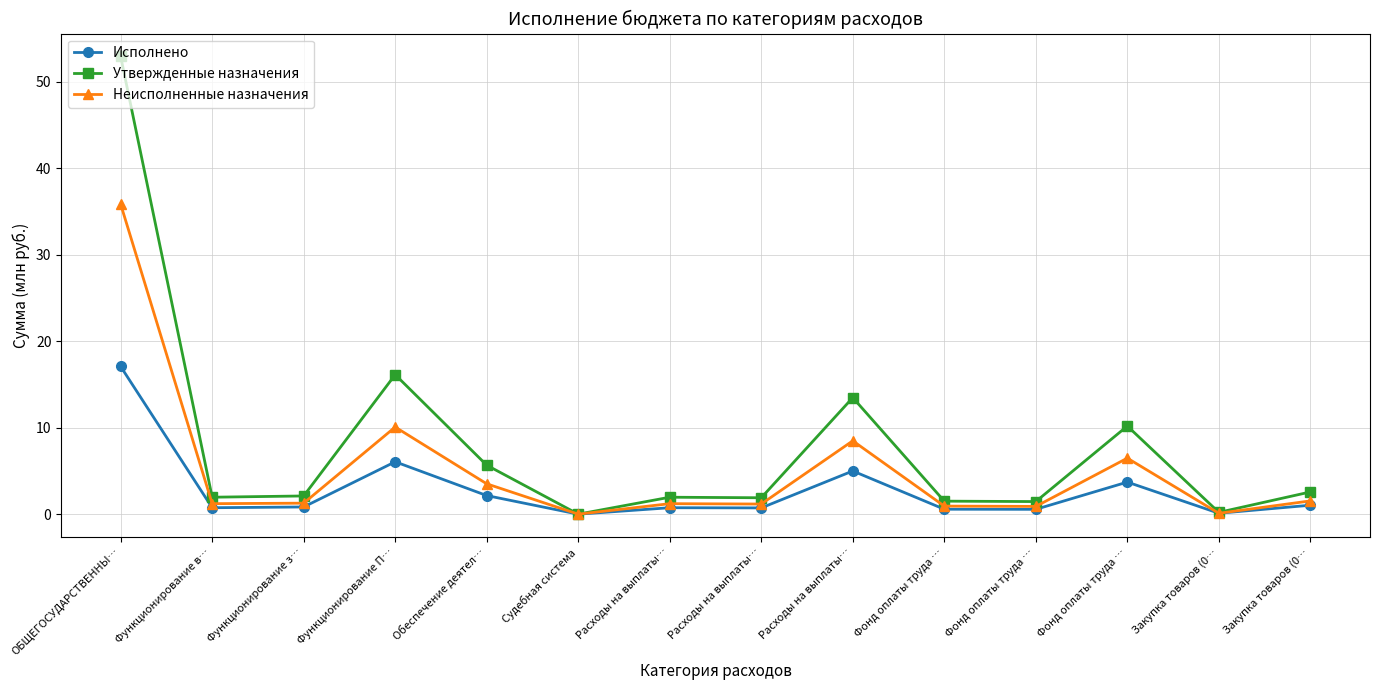

What are all the series names shown in the legend?

Исполнено, Утвержденные назначения, Неисполненные назначения